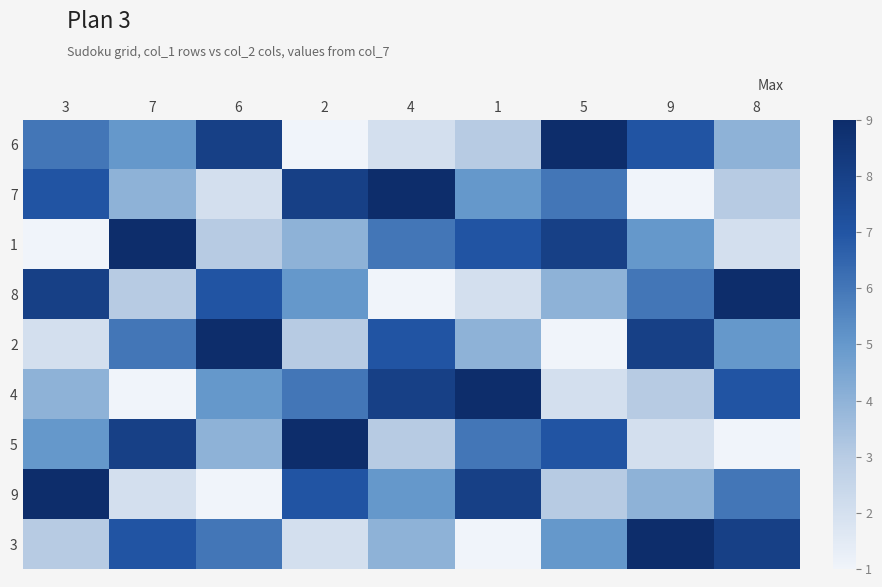

Which label corresponds to the largest value in the chart?

5